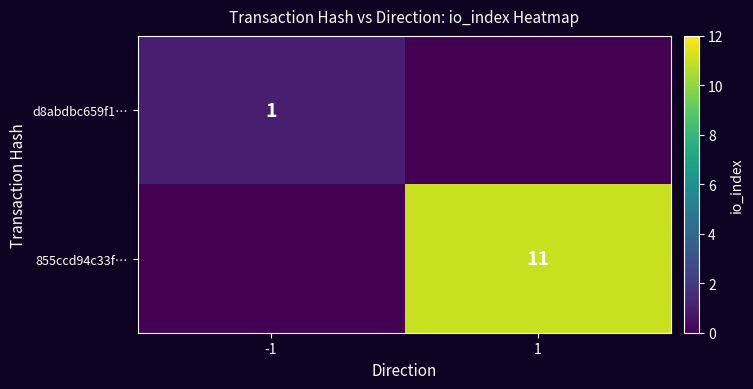

True or false: 855ccd94c33f… has a value of 11 at 1.

True